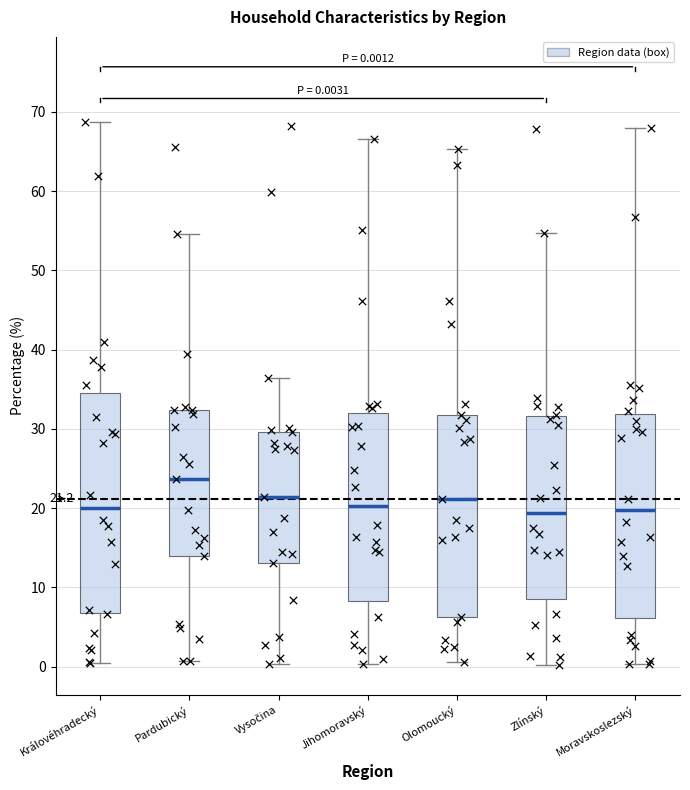

Which box's median line is the highest?

Pardubický